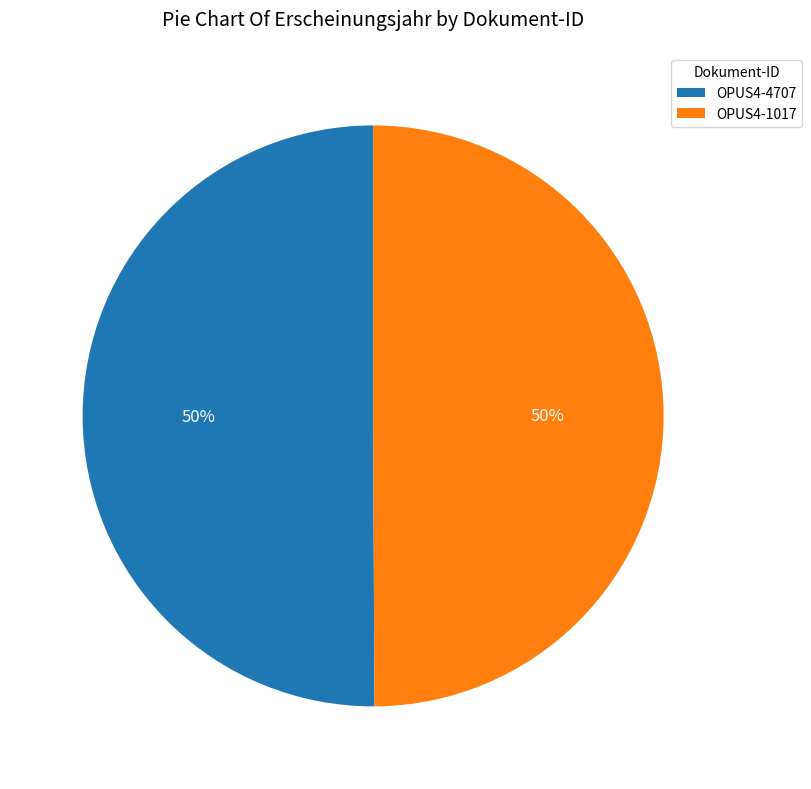

How many segments does this pie chart have?

2